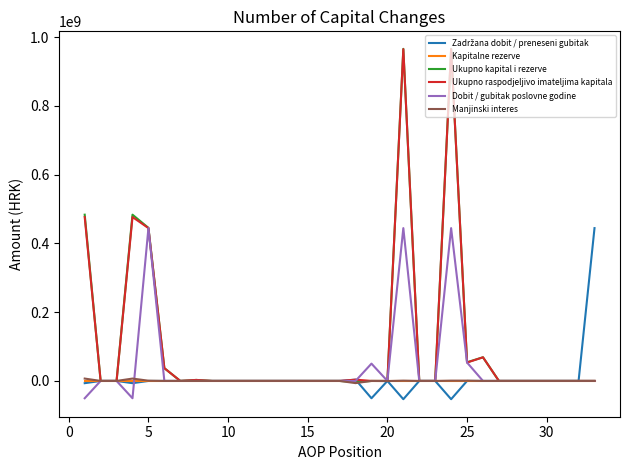

Which series has the widest spread of values?

Ukupno kapital i rezerve